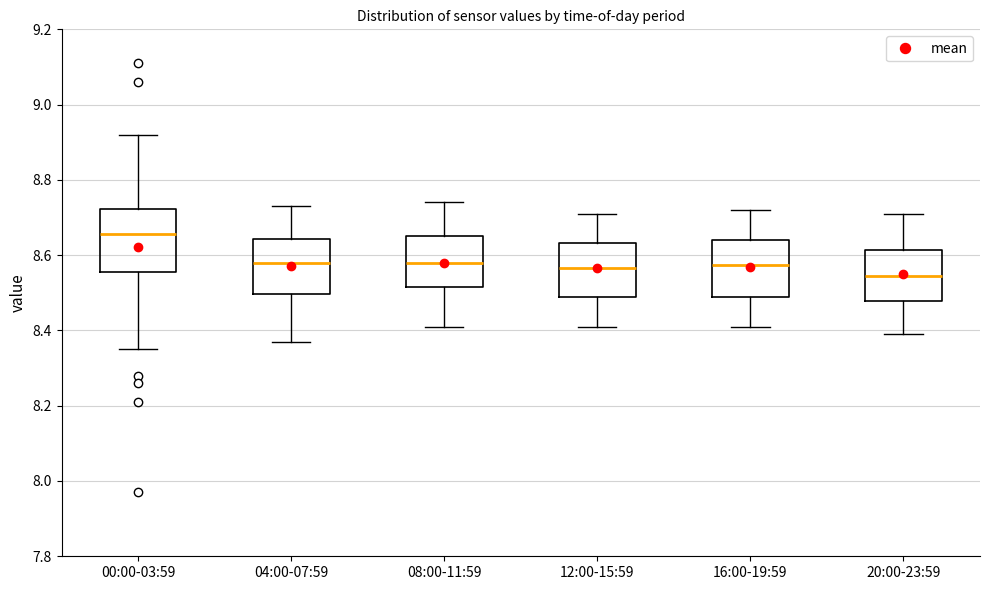

Where is the upper edge of the box for 16:00-19:59 on the y-axis? The values are not printed on the chart, so give them approximately, as read against the axis.

8.64